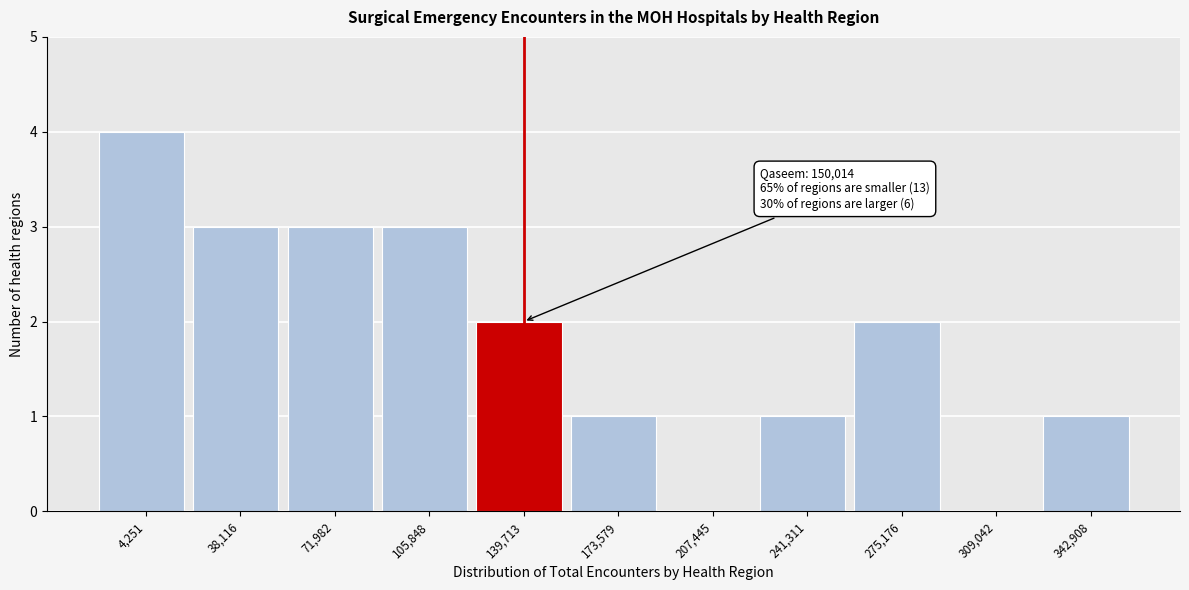

Reading left to right, what are all the values shown in this chart?

4,251=4	38,116=3	71,982=3	105,848=3	139,713=2	173,579=1	207,445=0	241,311=1	275,176=2	309,042=0	342,908=1